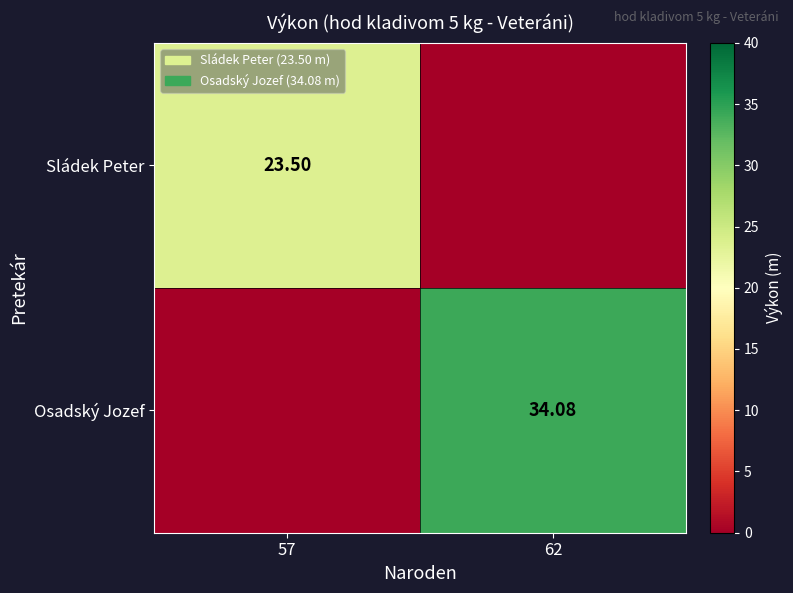

The Sládek Peter series shows 0.0 at 62. True or false?

True